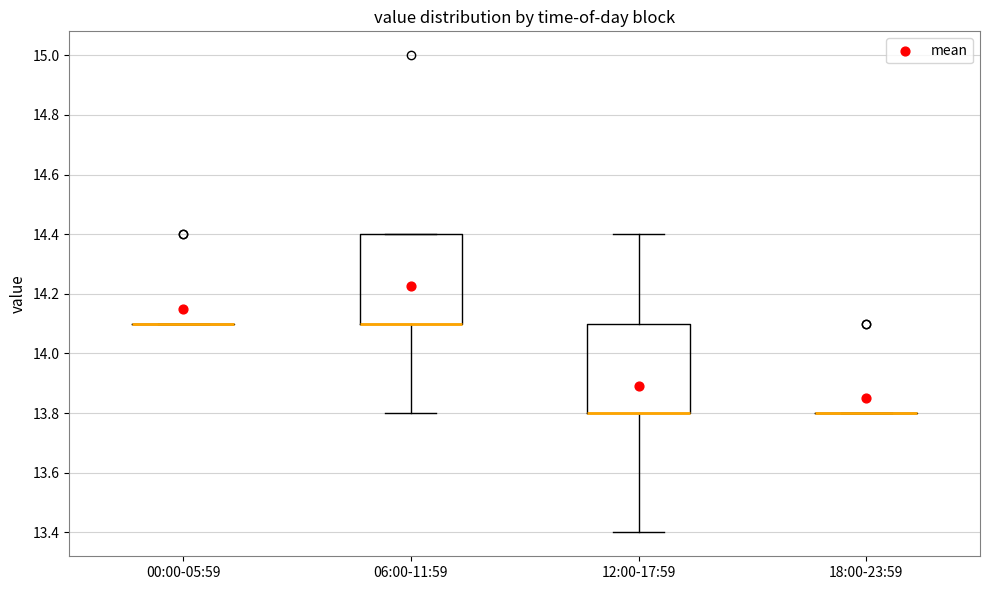

Reading left to right, read every box against the y-axis: the position of its median line, the range the box covers, and the ends of its whiskers. The values are not printed on the chart, so give them approximately, as read against the axis.

00:00-05:59: box collapsed to a line at 14.1, whiskers 14.1 to 14.1
06:00-11:59: median 14.1 (drawn on the box's lower edge), box 14.1 to 14.4, whiskers 13.8 to 14.4
12:00-17:59: median 13.8 (drawn on the box's lower edge), box 13.8 to 14.1, whiskers 13.4 to 14.4
18:00-23:59: box collapsed to a line at 13.8, whiskers 13.8 to 13.8